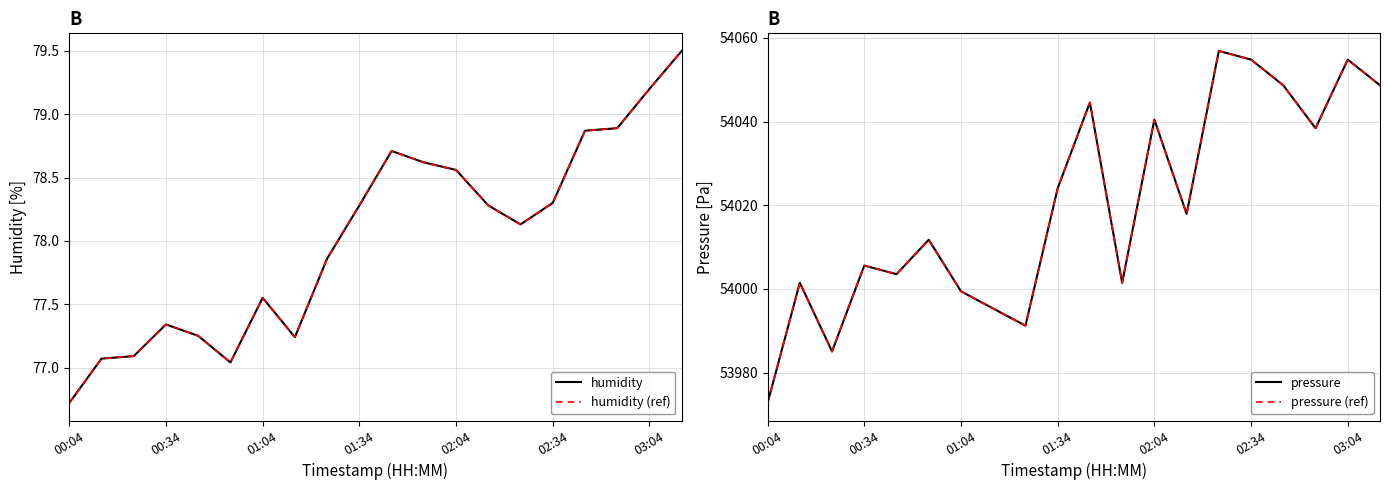

How many lines are shown in the chart?

4